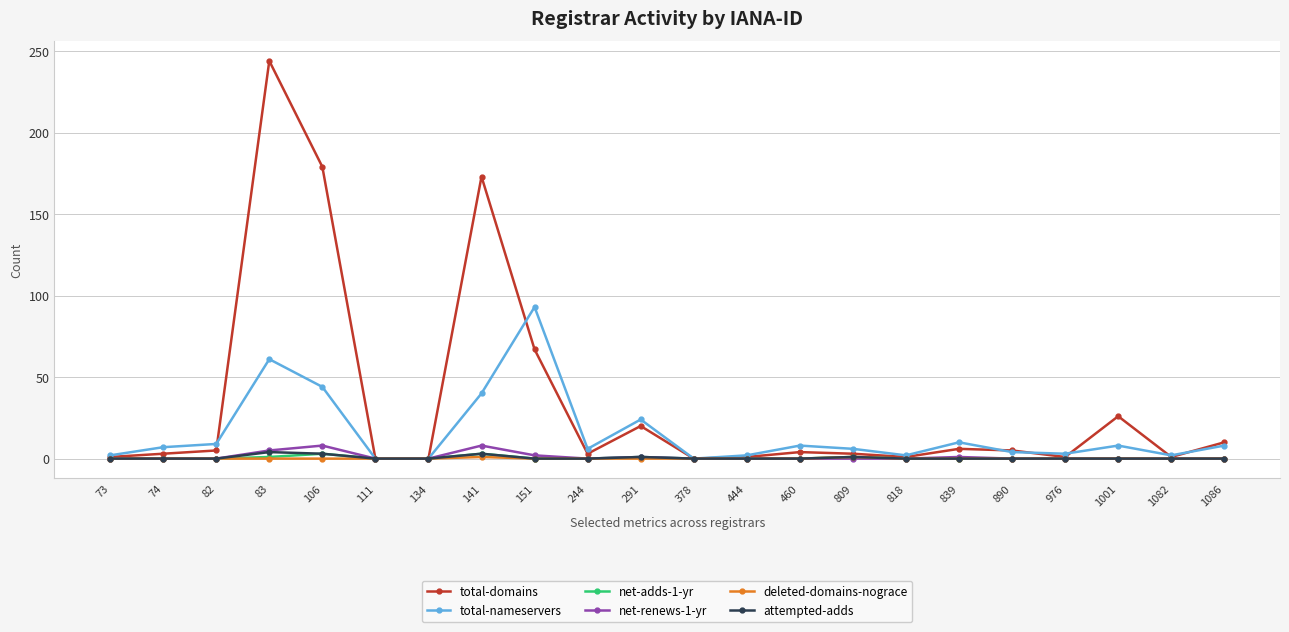

What is the spread (max minus min) of values at 839?

10